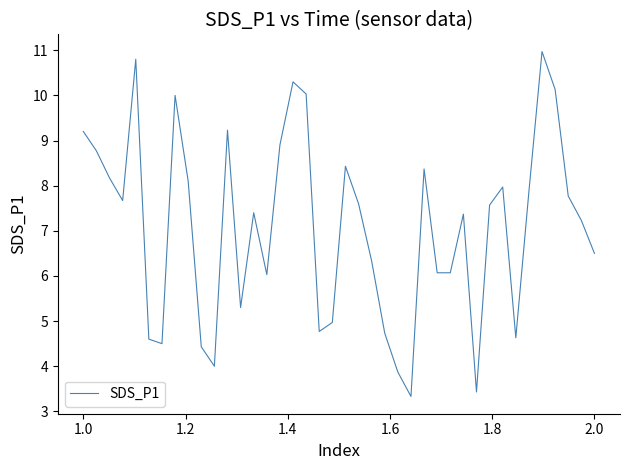

What is the difference between the maximum and minimum values?

7.6